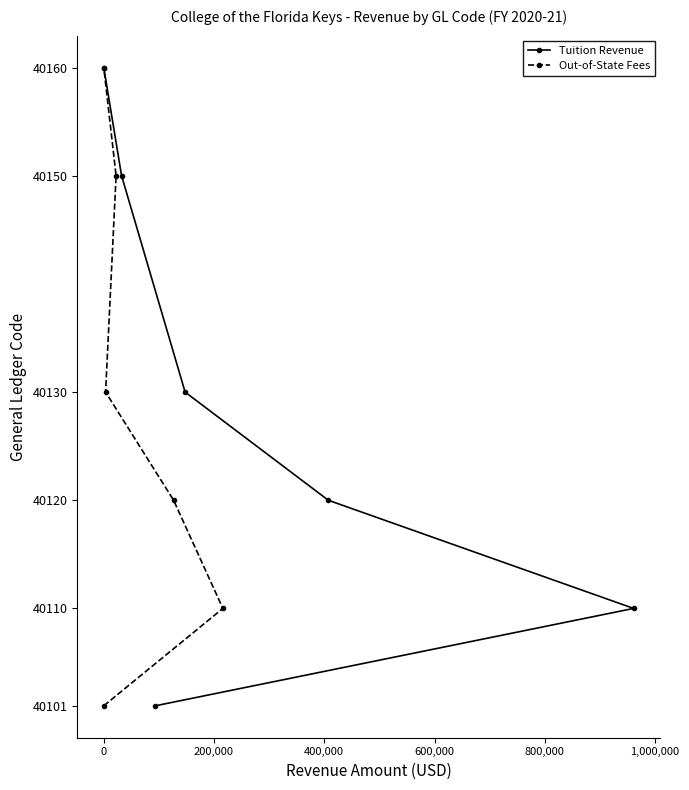

What is the value of the Tuition Revenue point at the 1st from the left?

40160